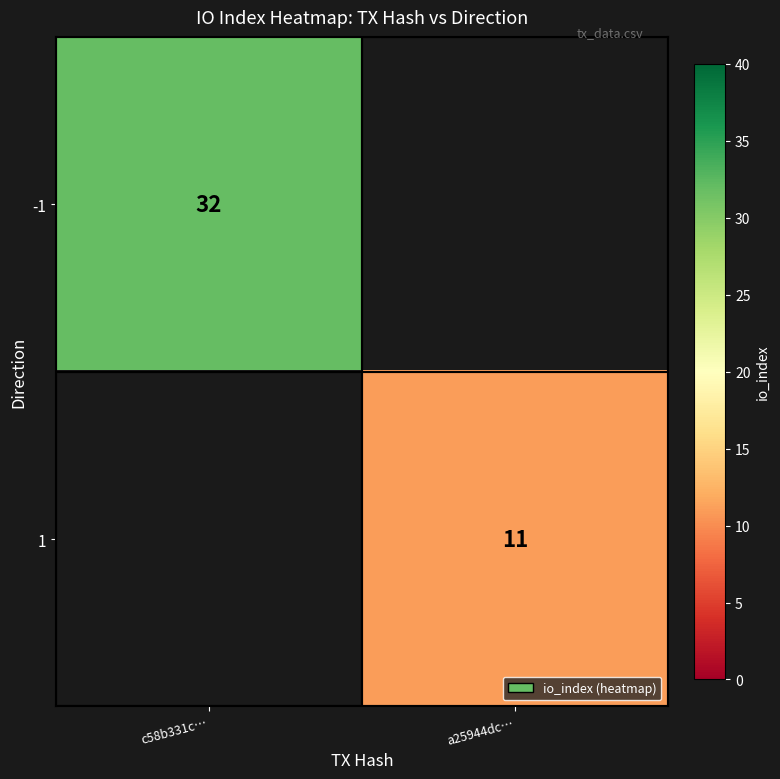

True or false: 1 has a value of 16 at a25944dc….

False